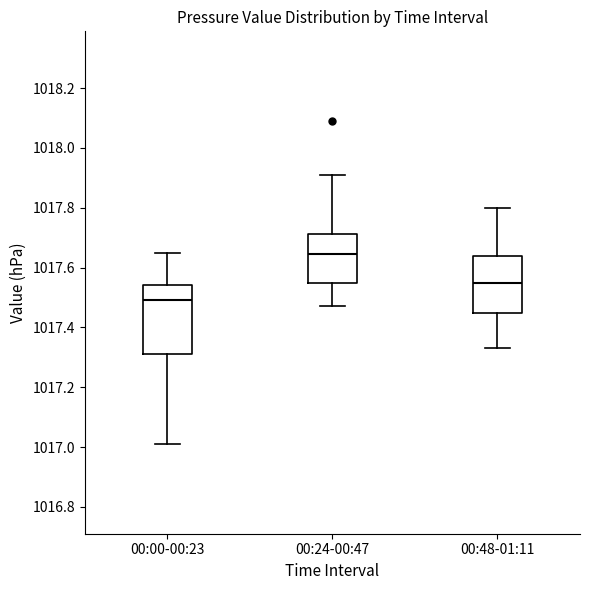

Where is the upper edge of the box for 00:00-00:23 on the y-axis? The values are not printed on the chart, so give them approximately, as read against the axis.

1017.54